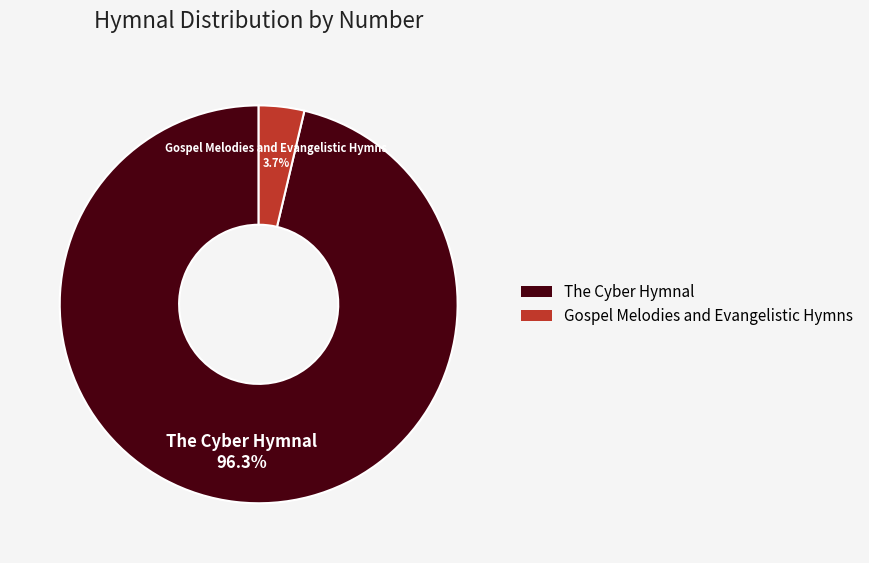

Rank the categories by value from highest to lowest.

The Cyber Hymnal, Gospel Melodies and Evangelistic Hymns